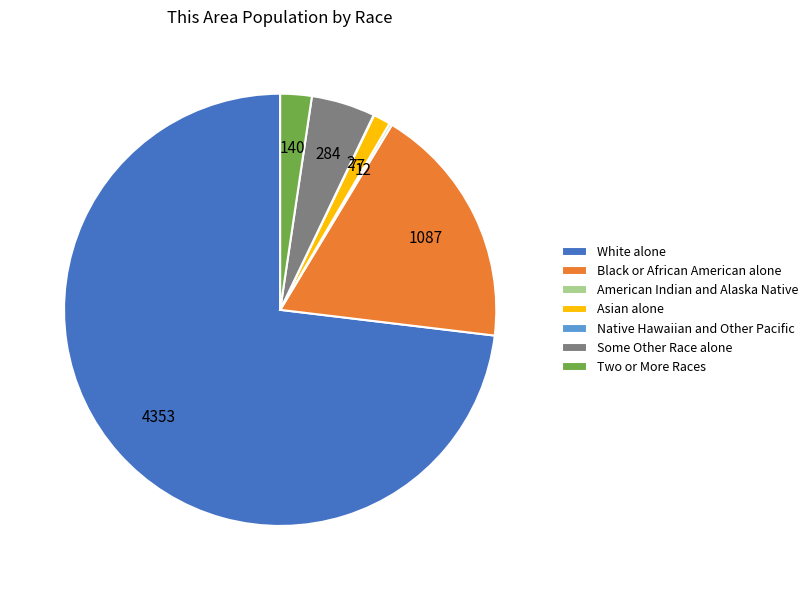

Do Some Other Race alone and White alone together represent more than half of the pie?

Yes